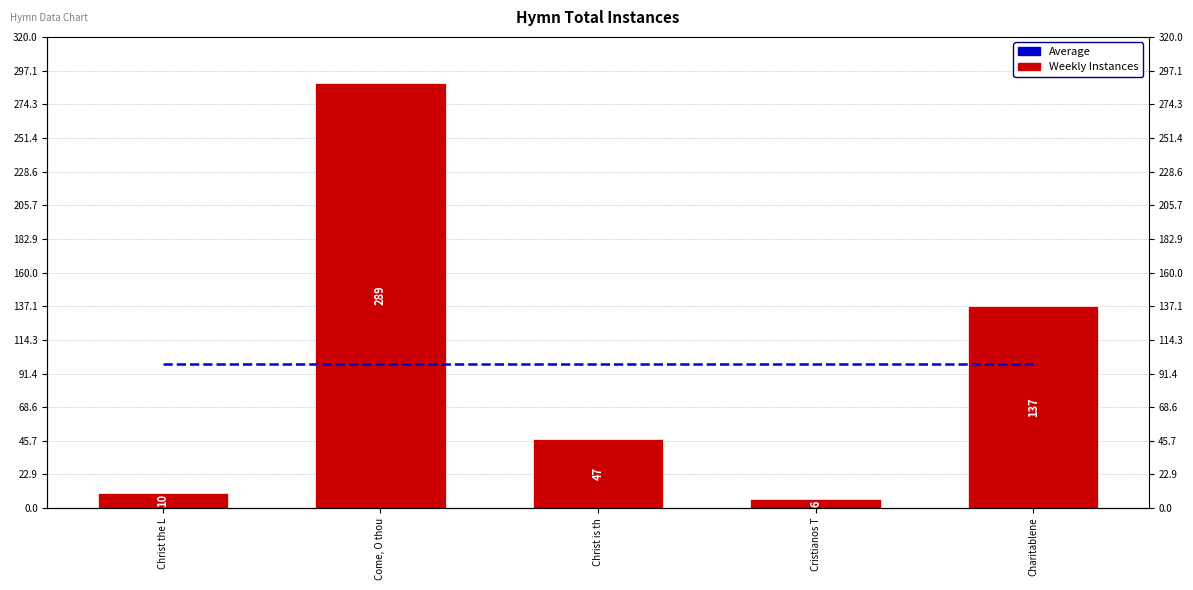

What is the smallest value displayed?

6.0